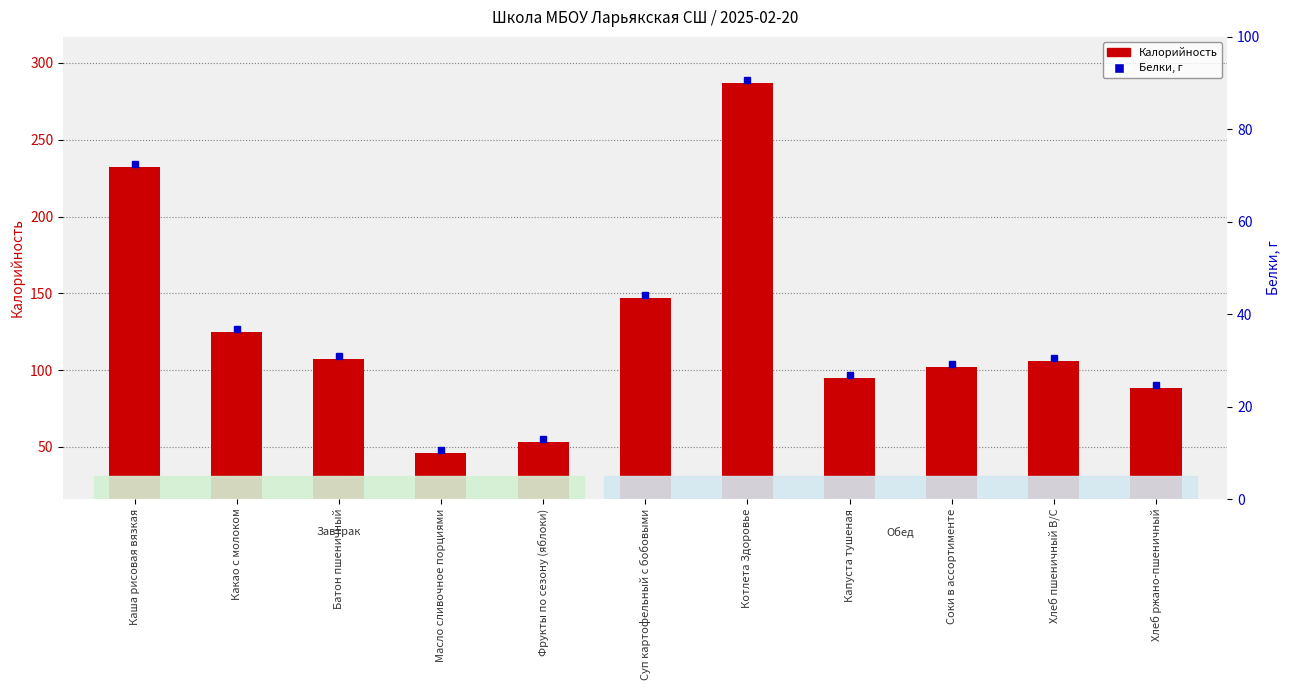

Count the number of categories in the chart.

11